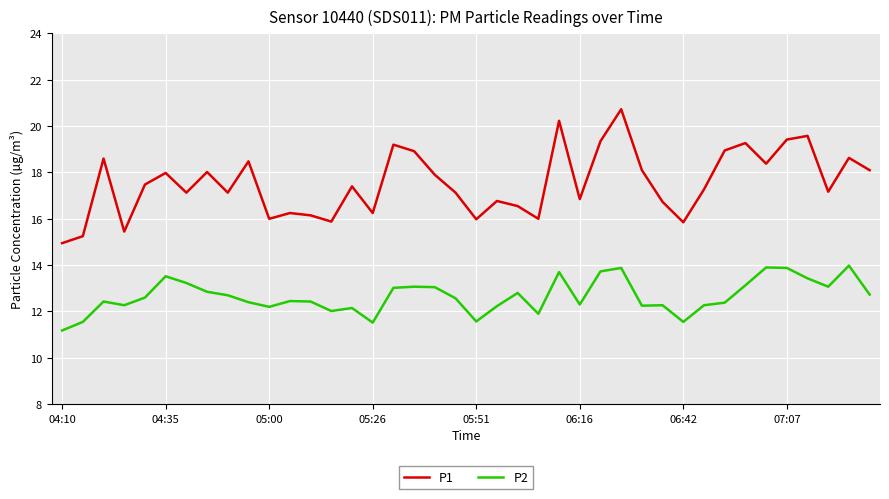

True or false: P1 and P2 cross at least once.

False